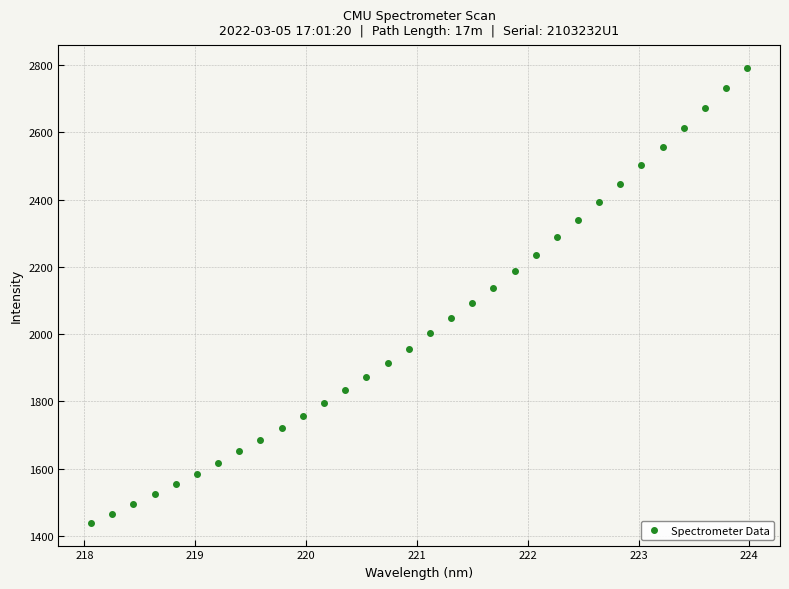

What is the range of X values (max minus min)?

5.9